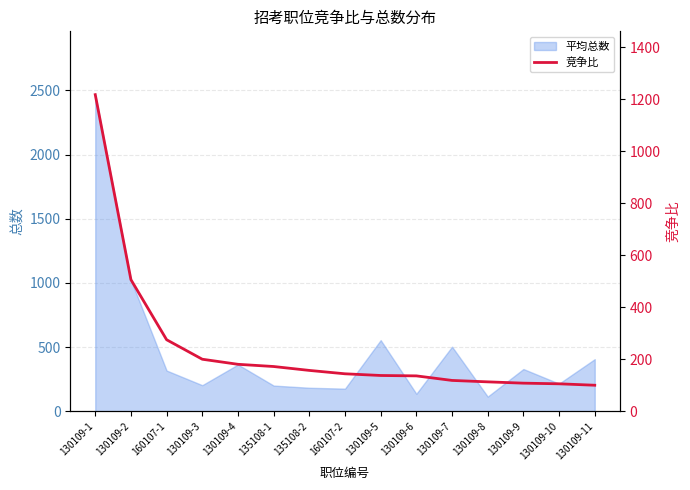

How many values are below 144?

7